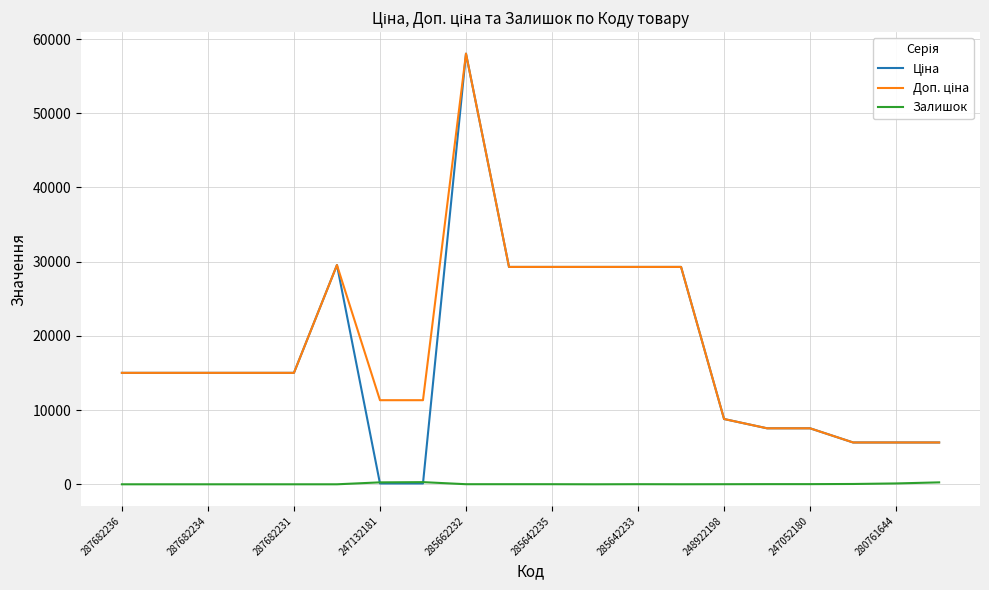

At which category does the chart reach its peak across all series?

285662232